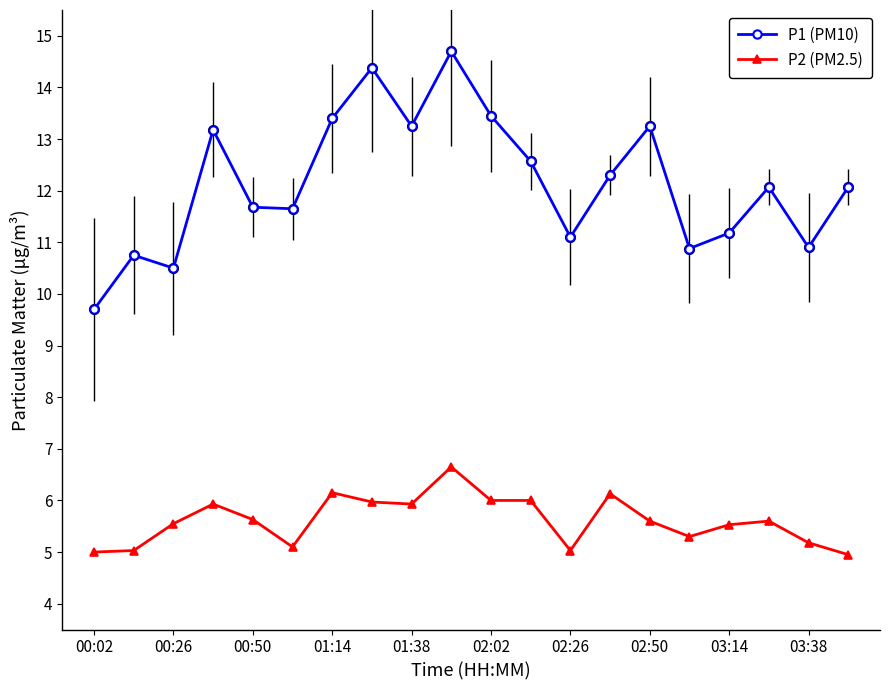

What is the sum of all P2 (PM2.5) values?

112.3